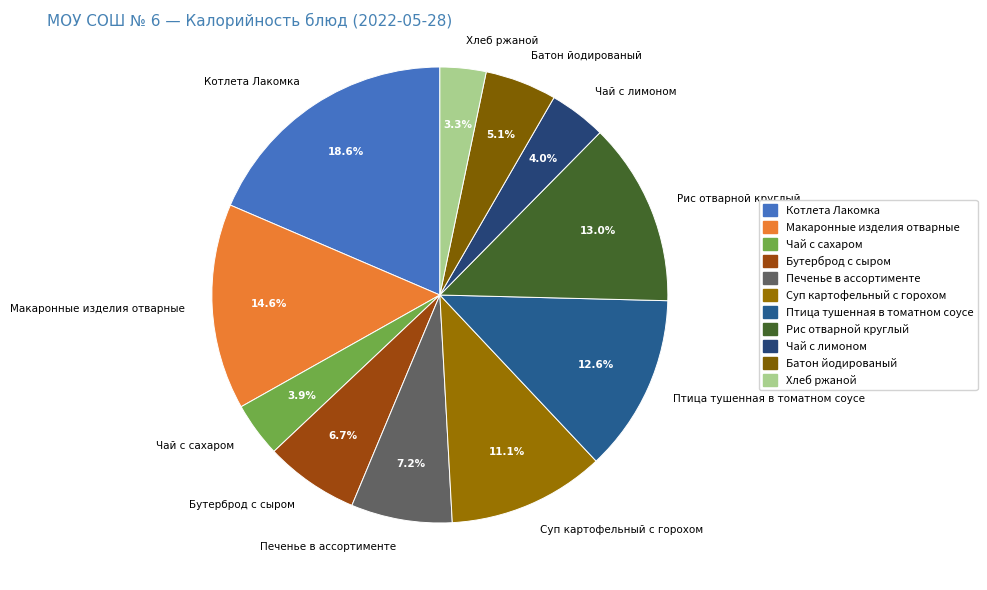

Between Чай с лимоном and Бутерброд с сыром, which is larger?

Бутерброд с сыром